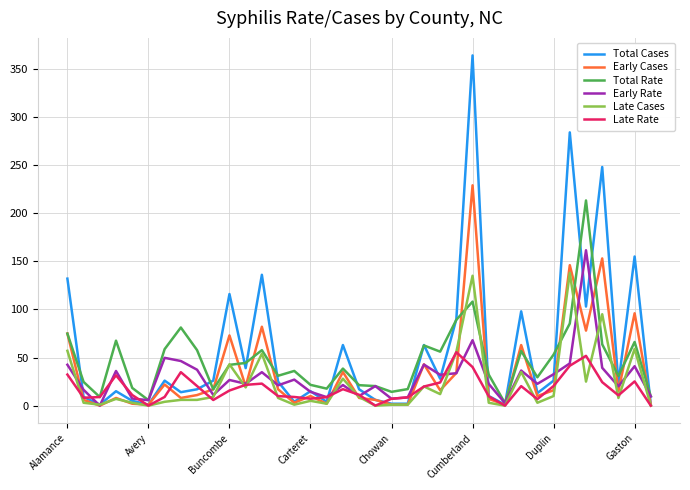

What is the highest value of the Late Cases series?

138.0